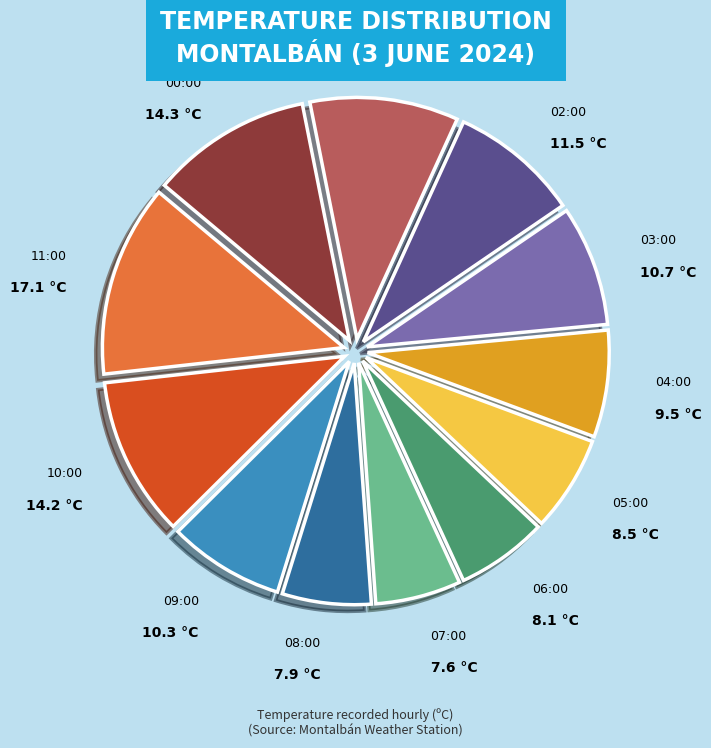

True or false: 00:00 accounts for 11% of the total.

True